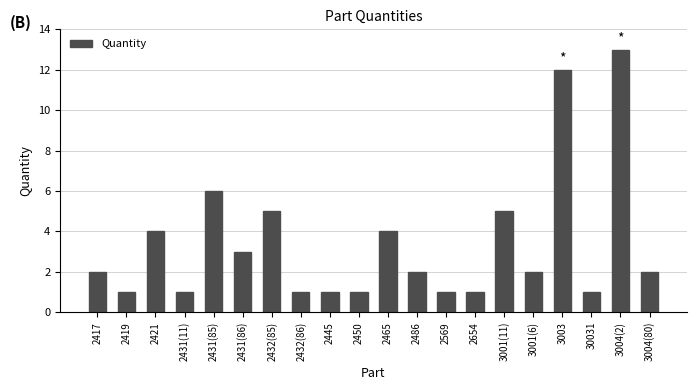

Approximately how many times larger is the value at 2431(86) compared to 3004(80)?

1.5